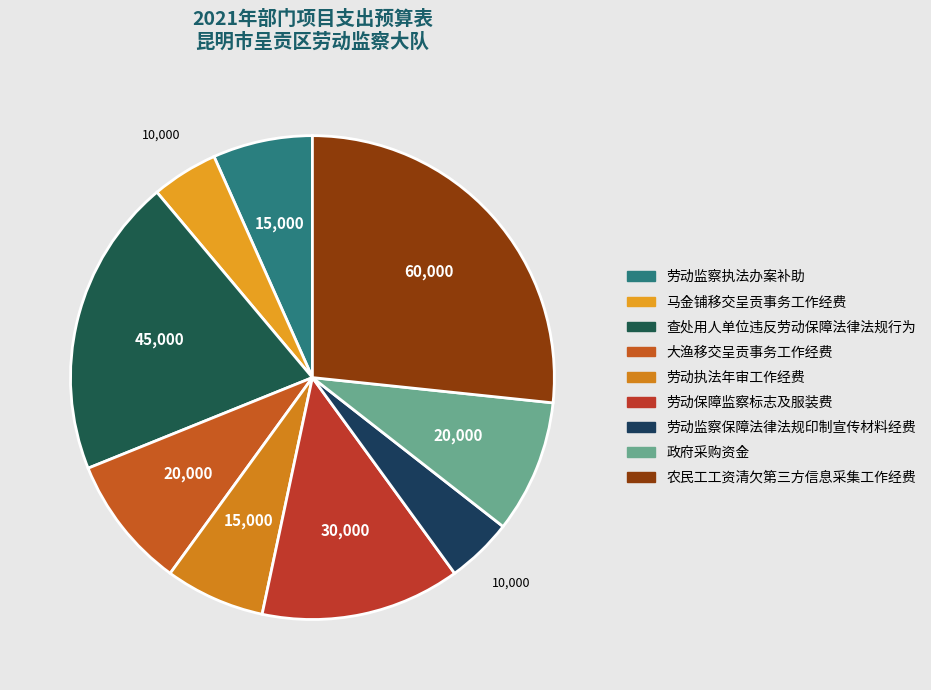

Which category has the smallest portion of the pie?

马金铺移交呈贡事务工作经费